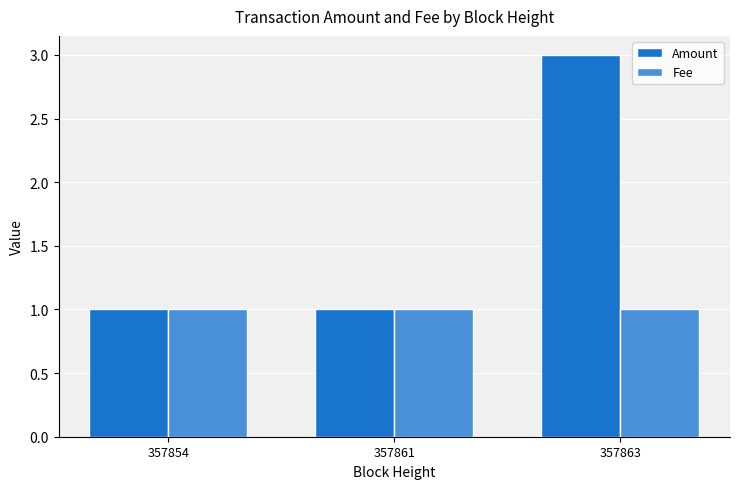

Rank the series by their maximum value, from highest to lowest.

Amount, Fee